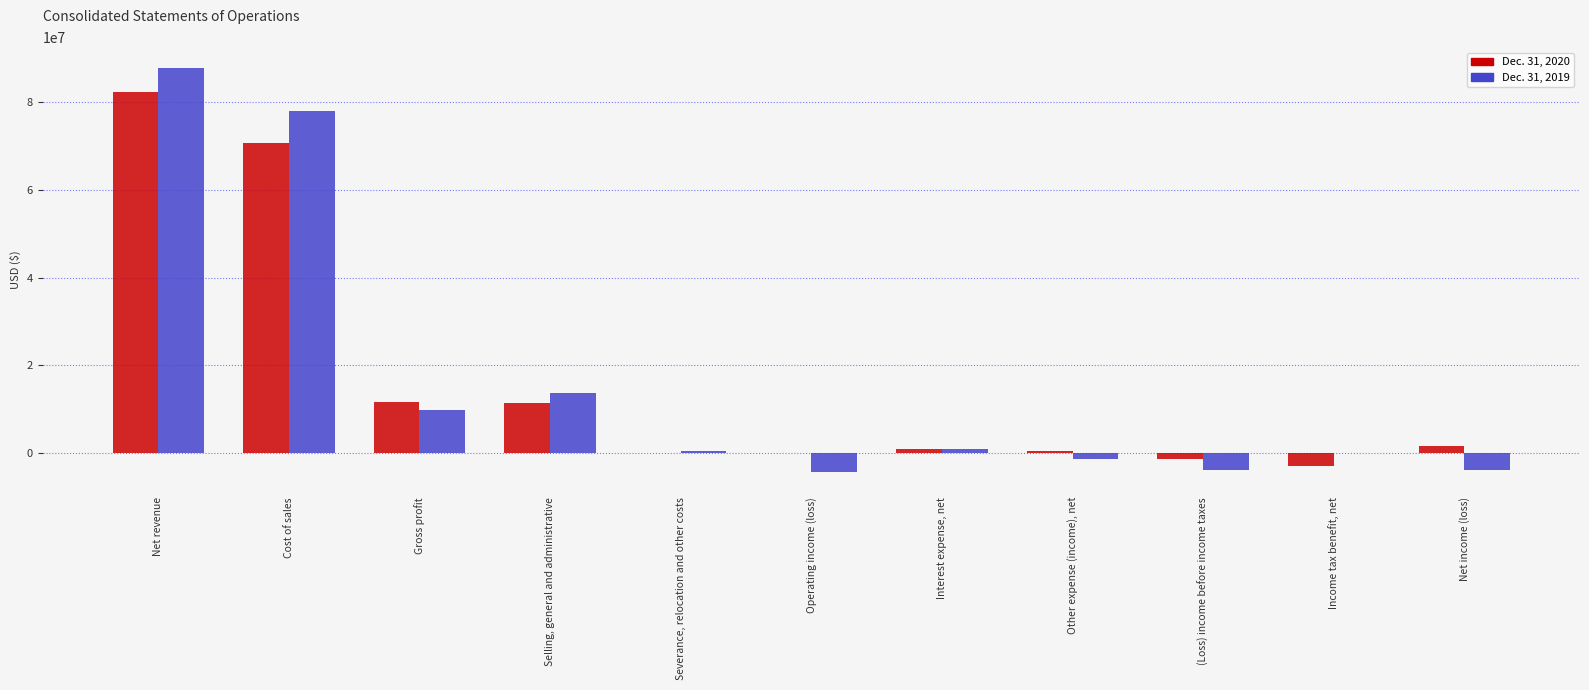

What are all the series names shown in the legend?

Dec. 31, 2020, Dec. 31, 2019